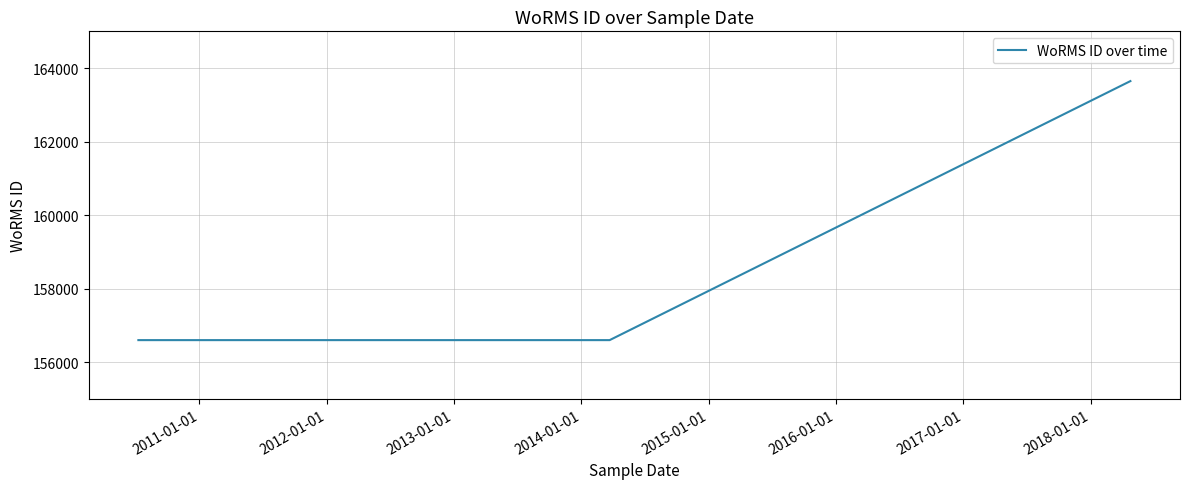

What value does the data have at 2011-01-01?

156598